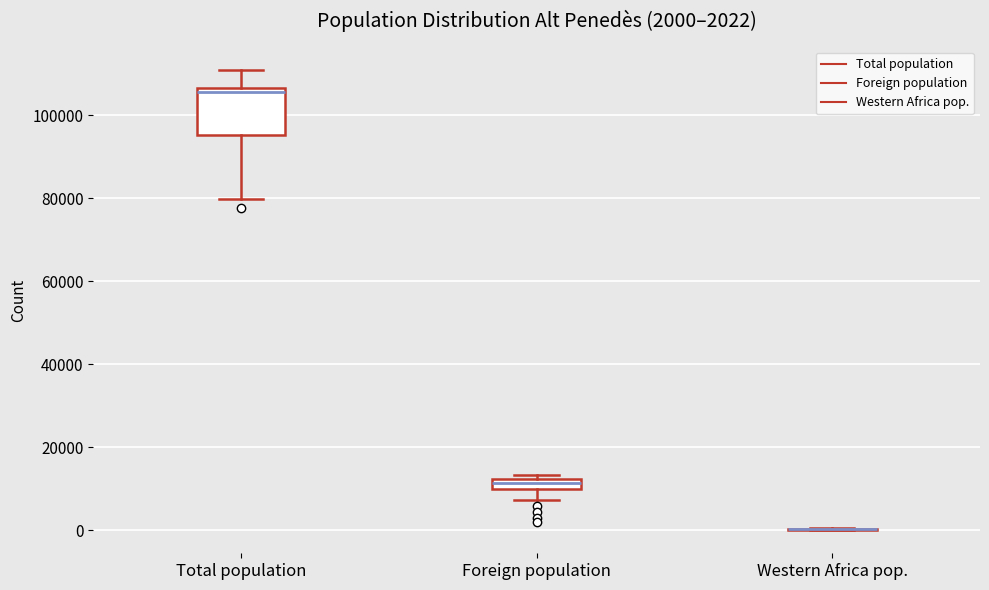

Comparing the boxes themselves (not the whiskers), which one is the tallest?

Total population